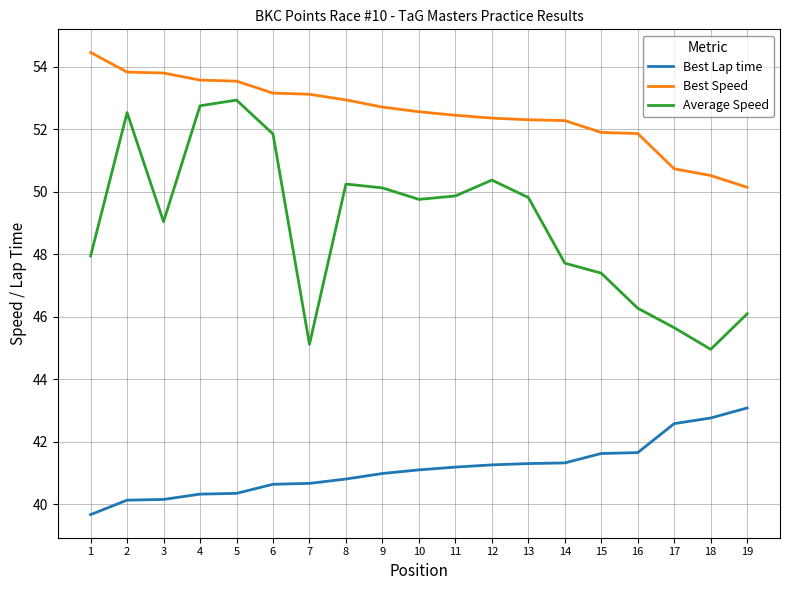

Is the value of Best Lap time at 7 greater than the value of Best Speed at 14?

No